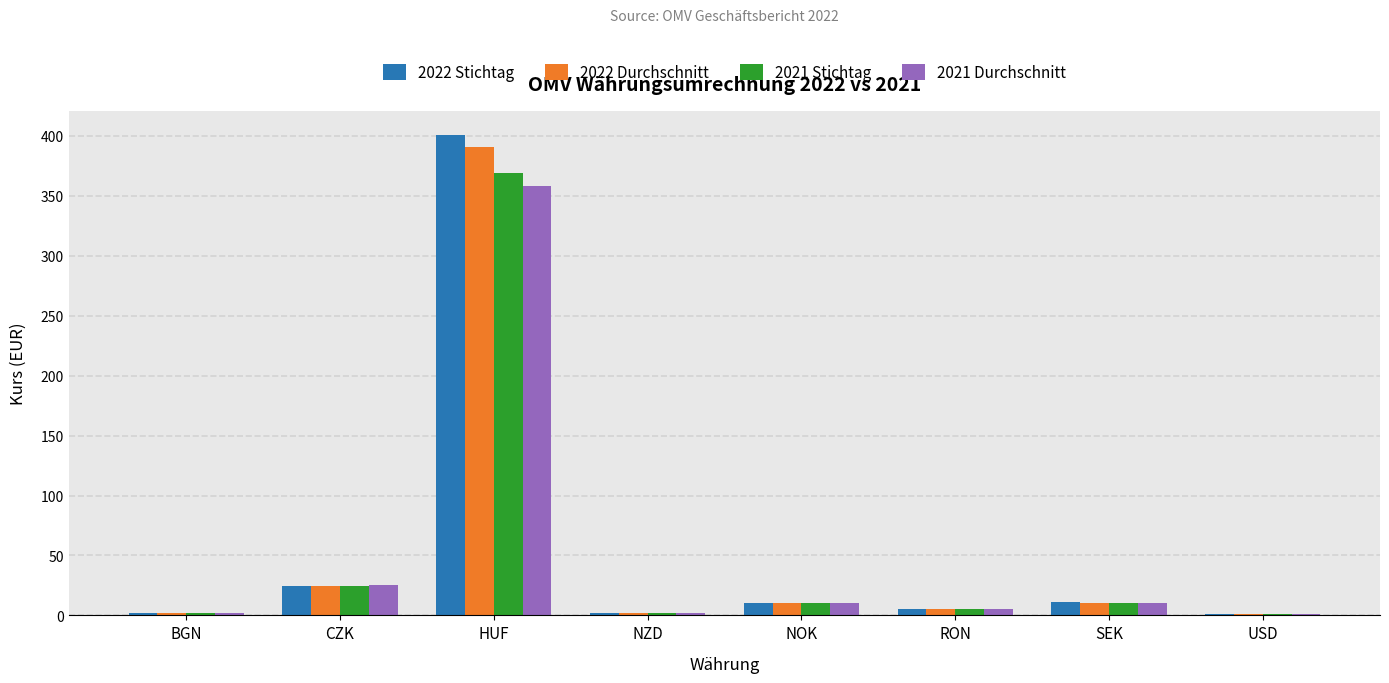

The value of 2021 Stichtag at NOK is 10.0. True or false?

True